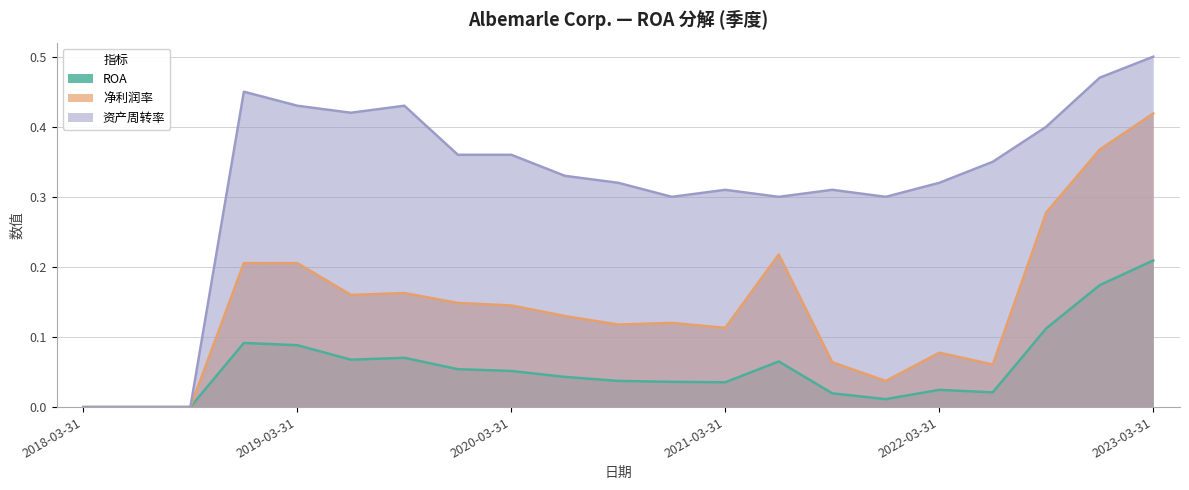

What is the maximum value shown in the chart?

0.5